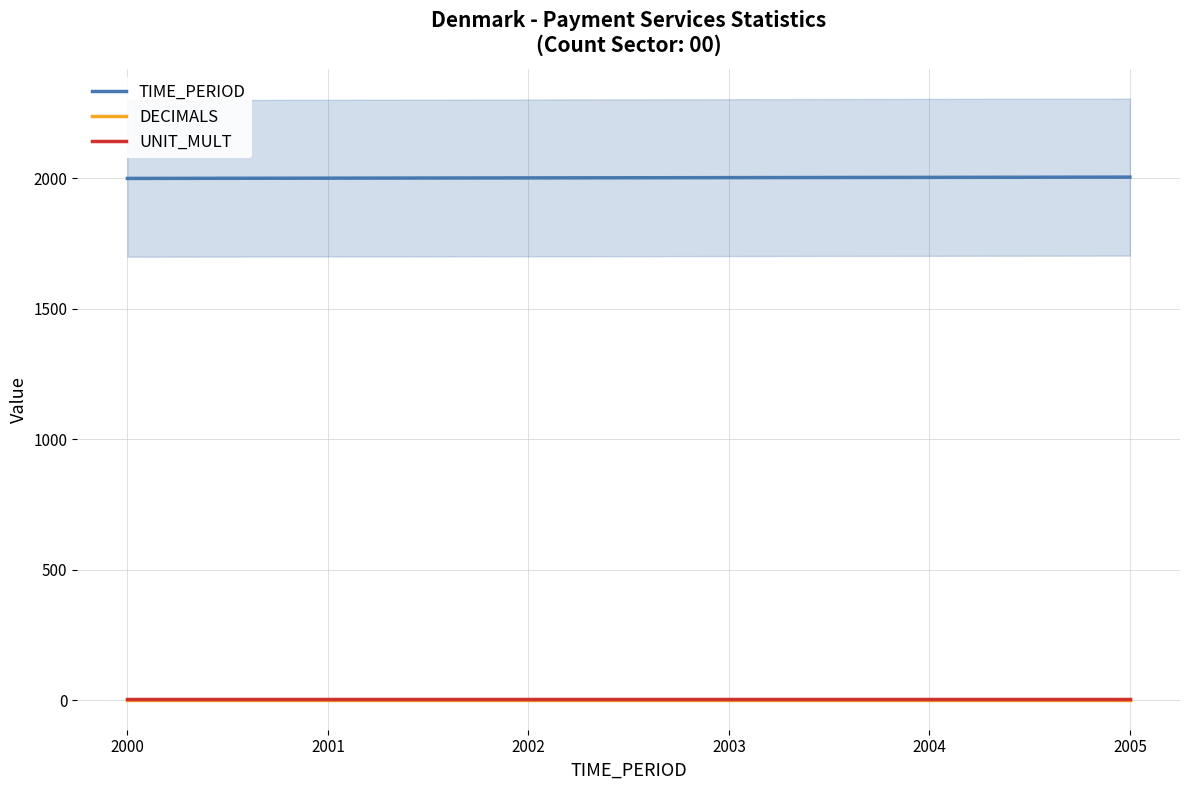

What is the minimum value shown in the chart?

3